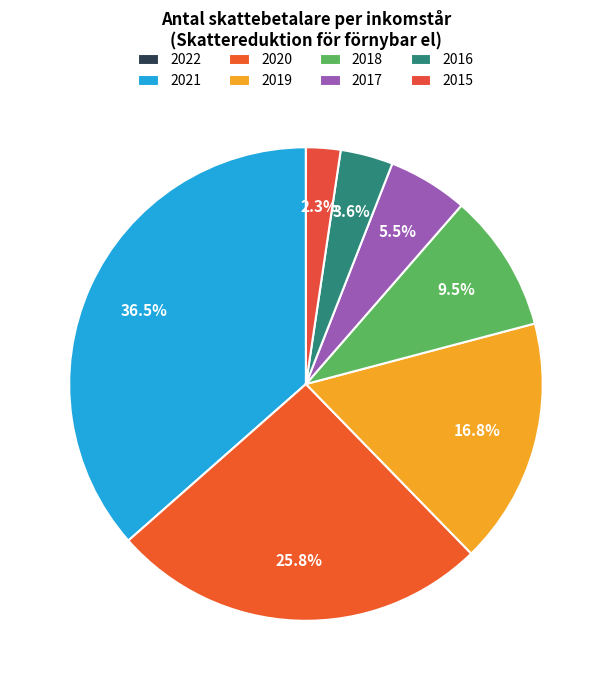

To the nearest percent, what is the average slice percentage?

12%